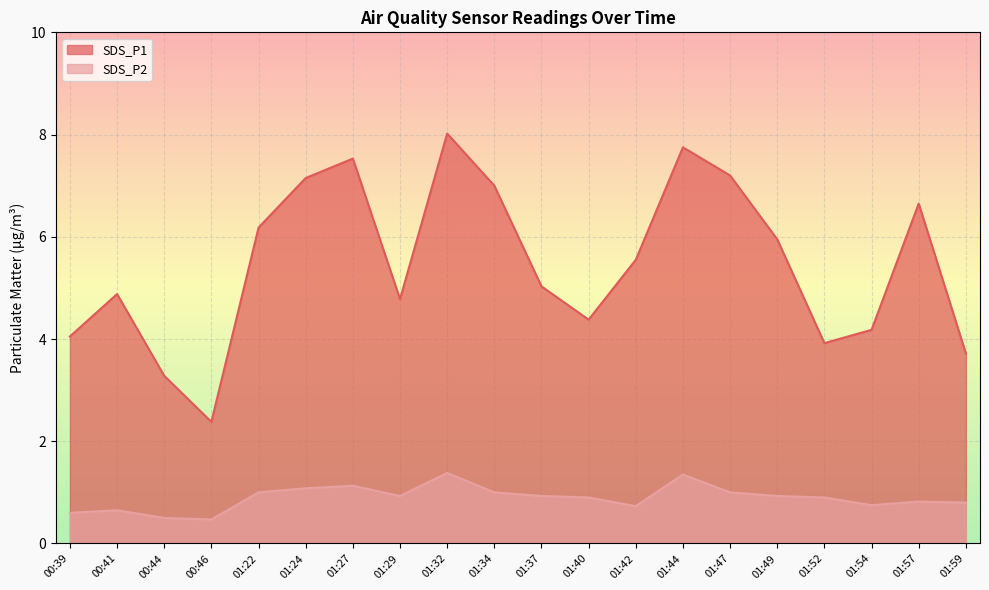

What is the lowest value of the SDS_P2 series?

0.5